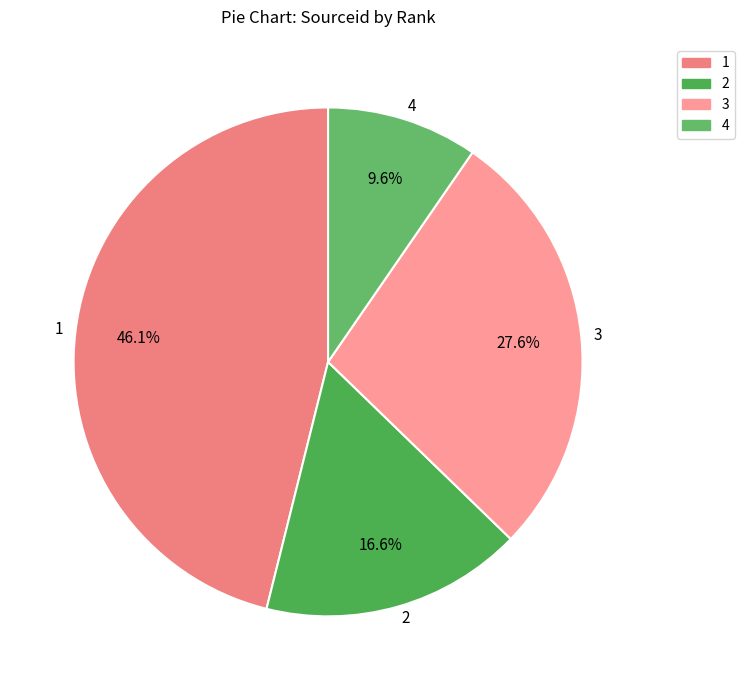

Rank the categories by value from highest to lowest.

1, 3, 2, 4